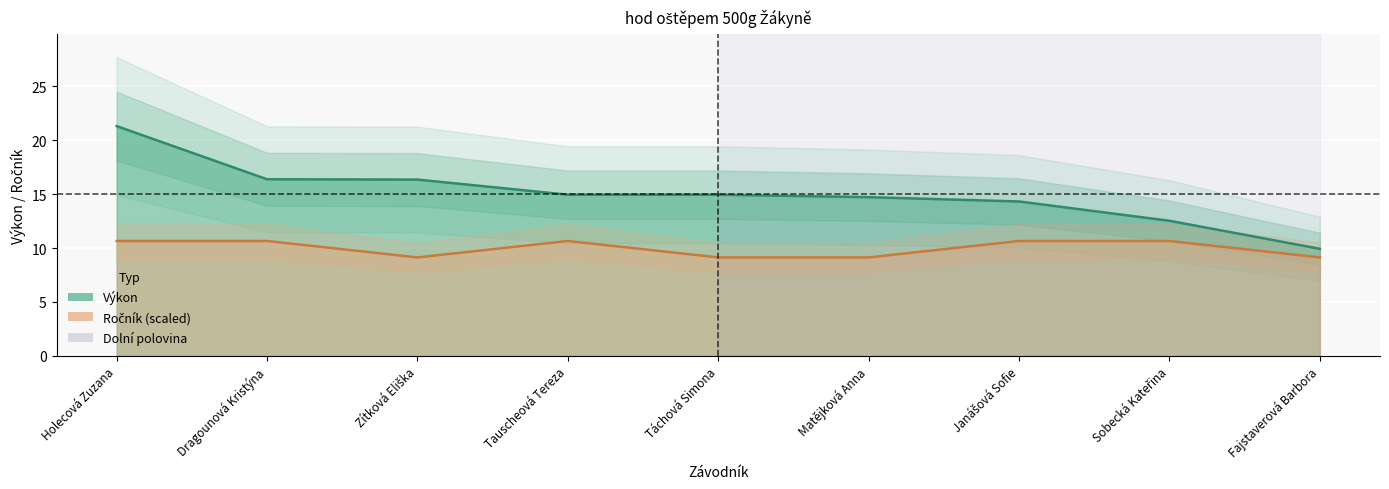

How many data points in Výkon are above 14?

7